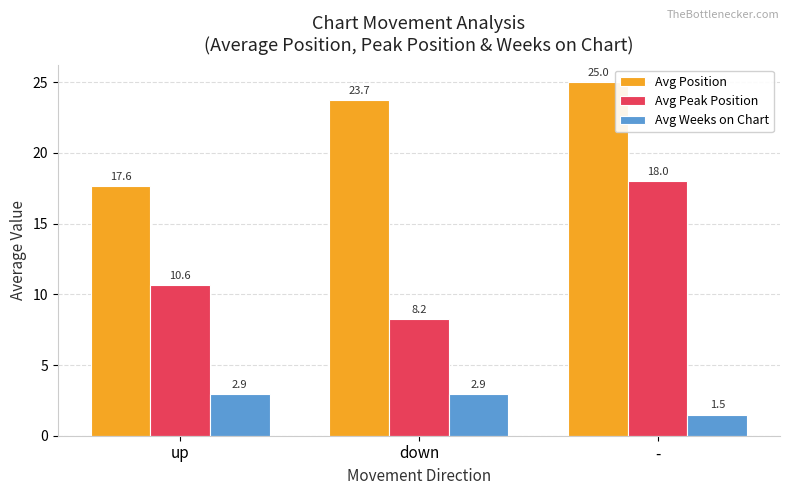

The Avg Weeks on Chart series shows 2.5 at -. True or false?

False